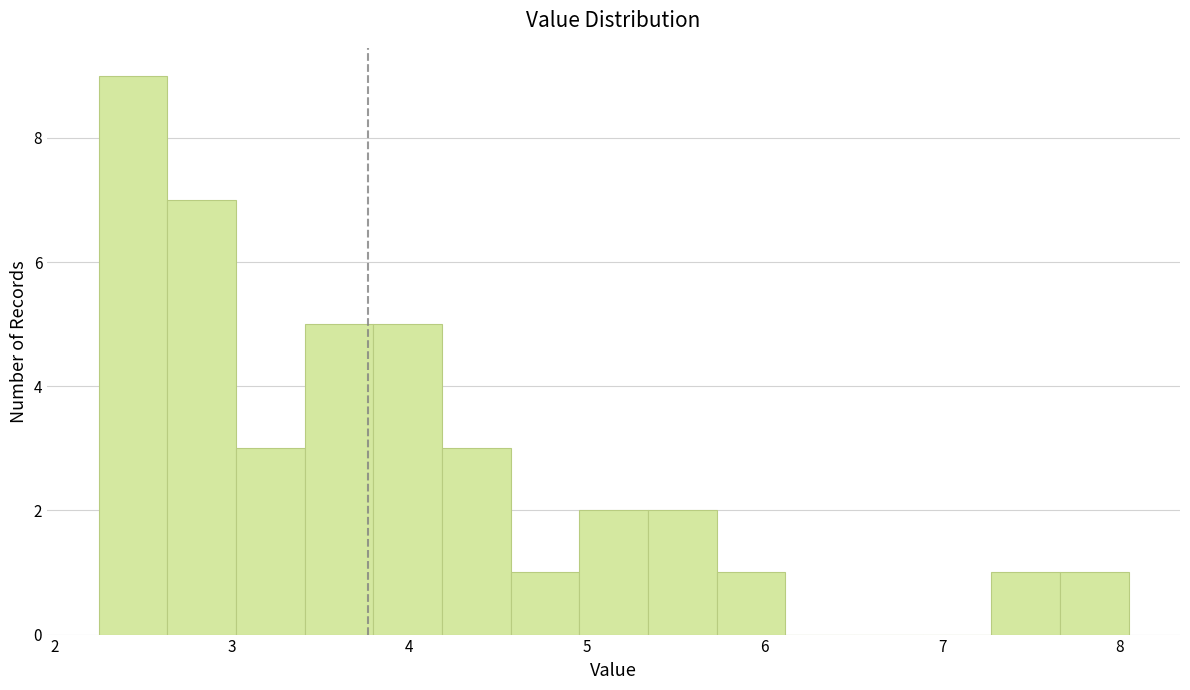

Around what value on the x-axis is the tallest bar? Give the approximate position of its centre, as read against the axis.

2.4